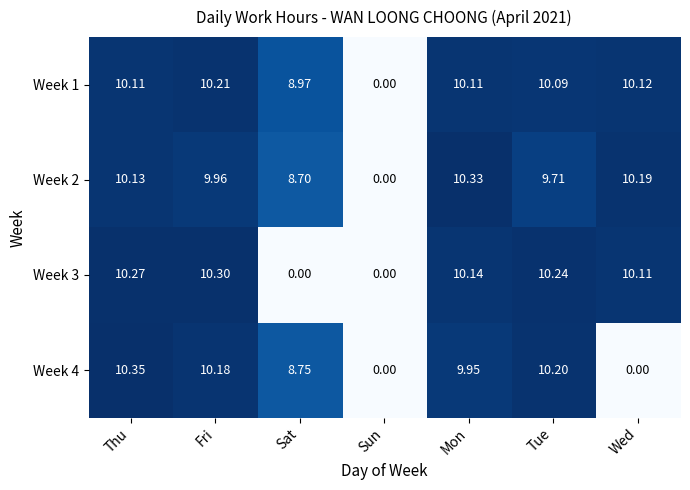

Where is Week 4 nearest to the value 5?

Sat